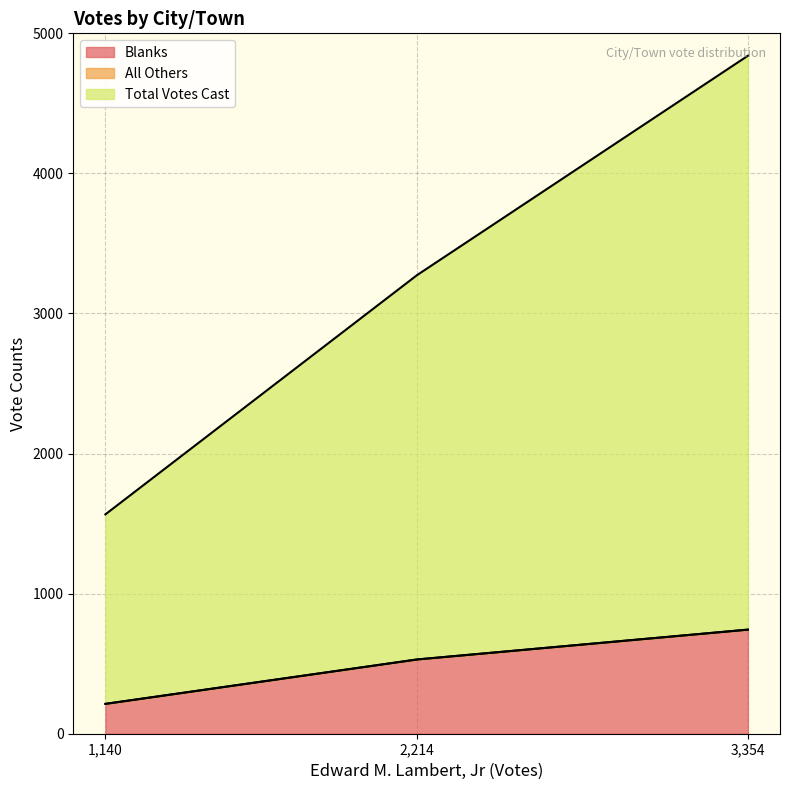

Rank the series at TOTALS from lowest to highest value.

All Others, Blanks, Total Votes Cast